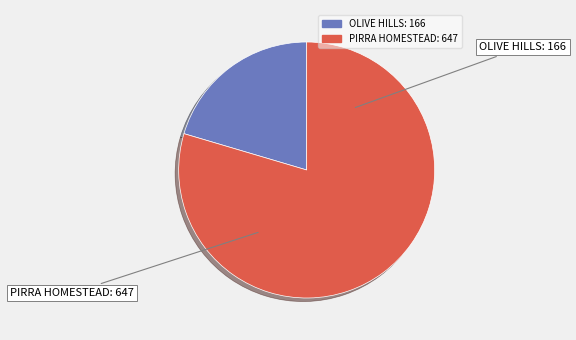

To the nearest percent, what portion does OLIVE HILLS represent?

20%